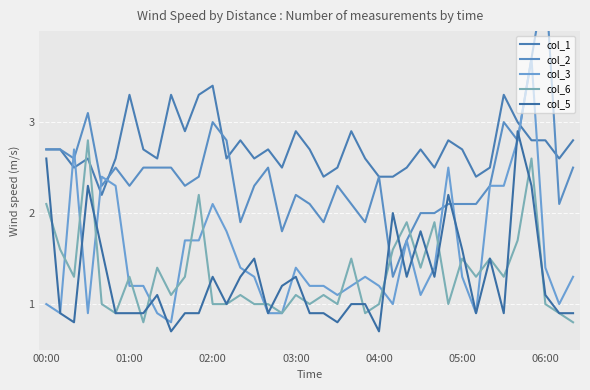

The col_6 series shows 1.1 at 9. True or false?

True